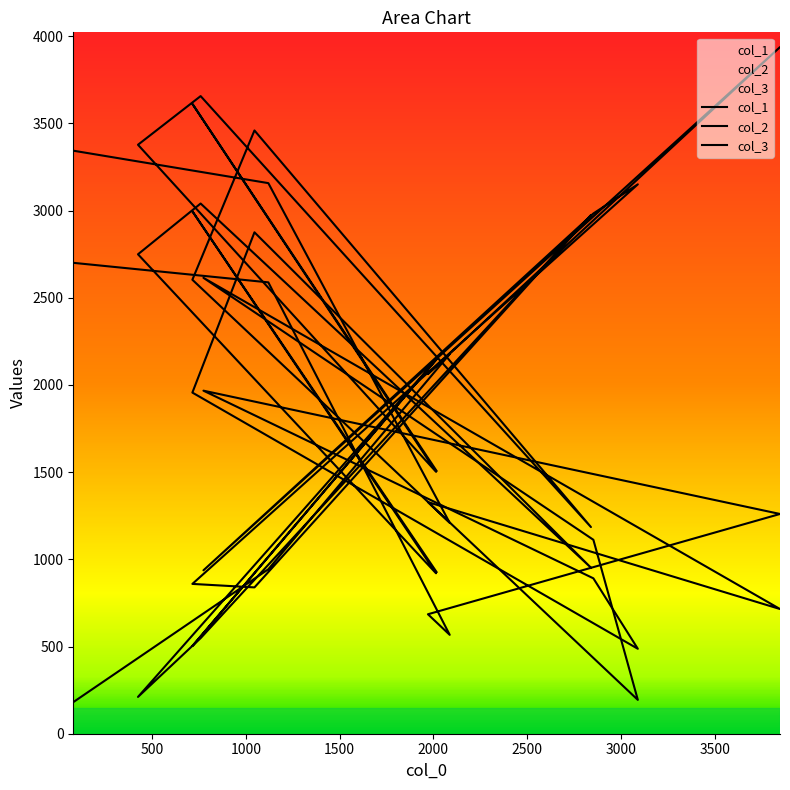

How many interior local valleys does the col_1 series have?

5